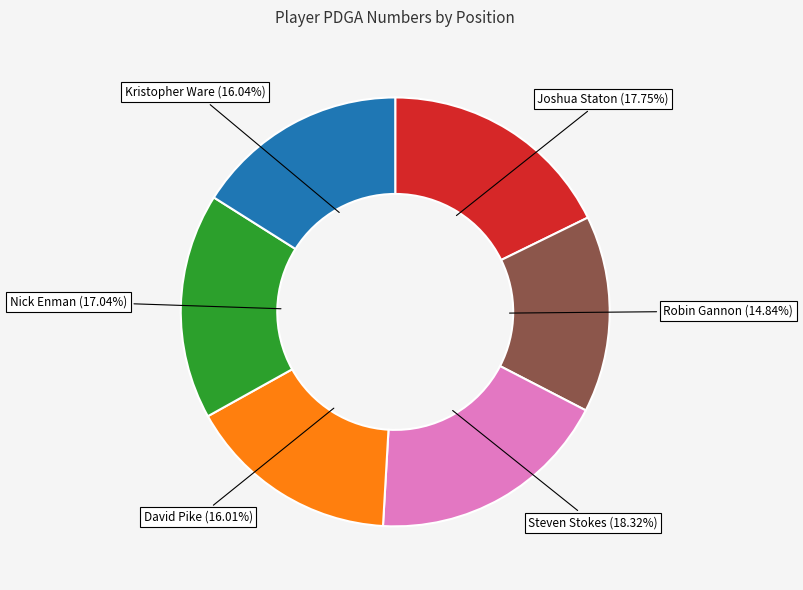

What percentage is the Robin Gannon slice, to the nearest percent?

15%